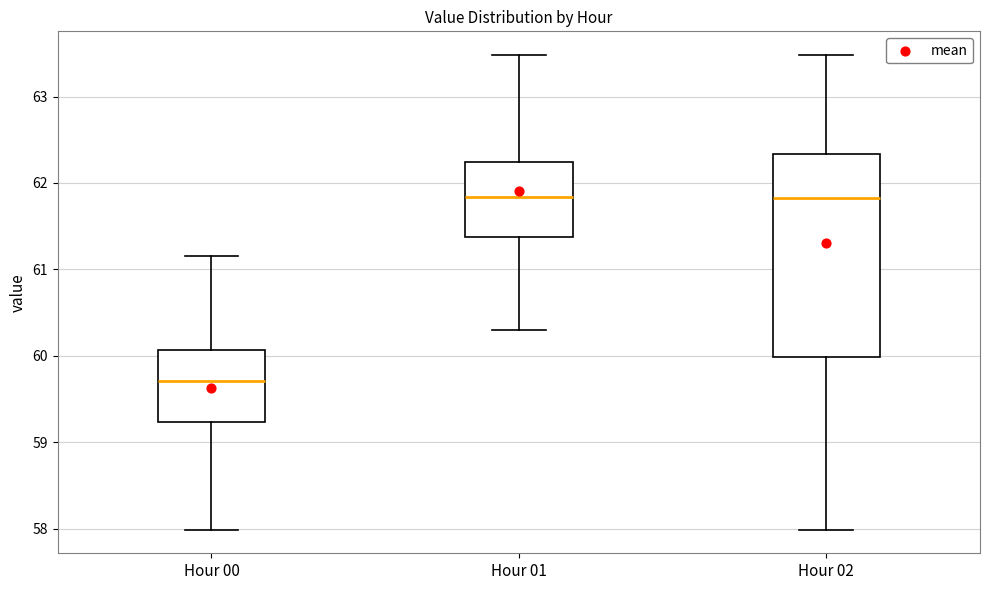

Comparing the boxes themselves (not the whiskers), which one is the tallest?

Hour 02